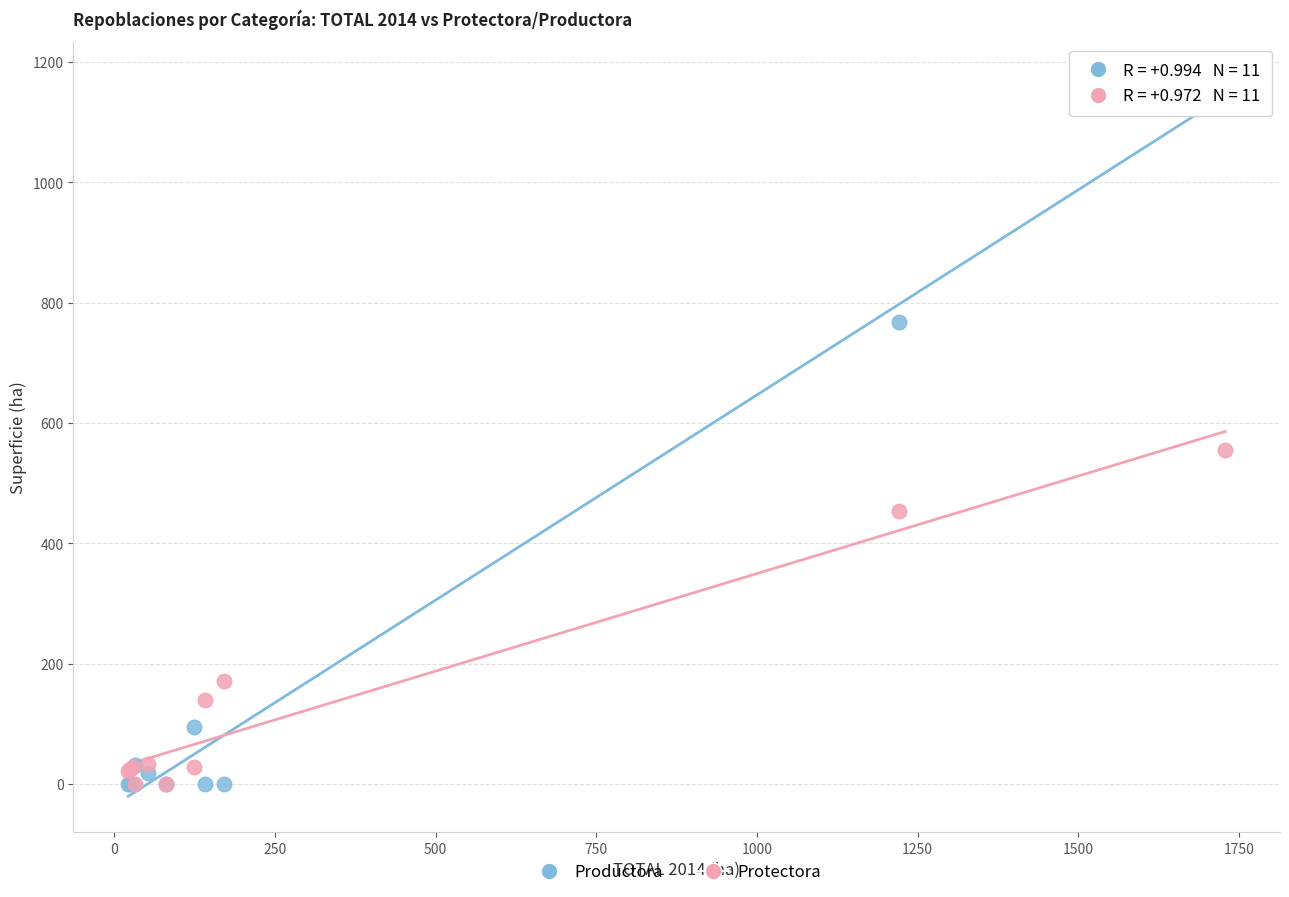

In the Productora series, what Y value is closest to 586?

768.0